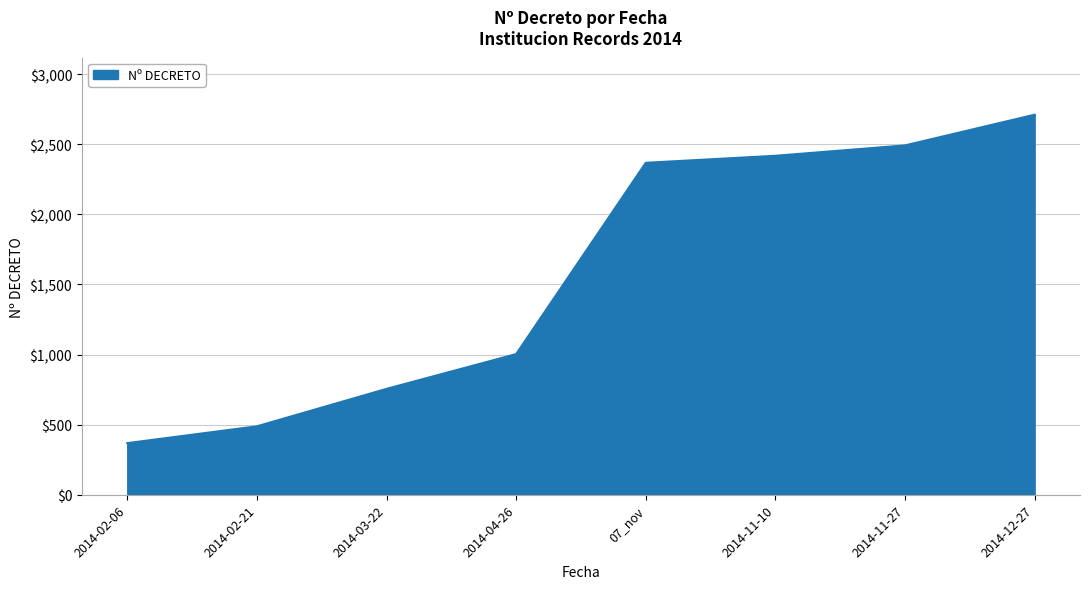

Does the chart display data point markers on the line(s)?

No